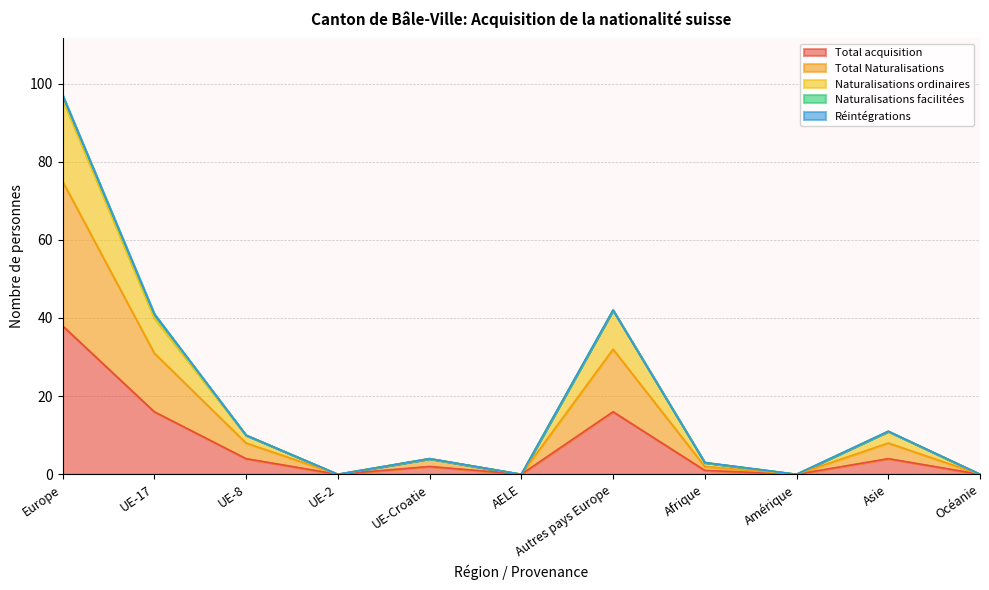

The Total acquisition series shows 19 at Océanie. True or false?

False